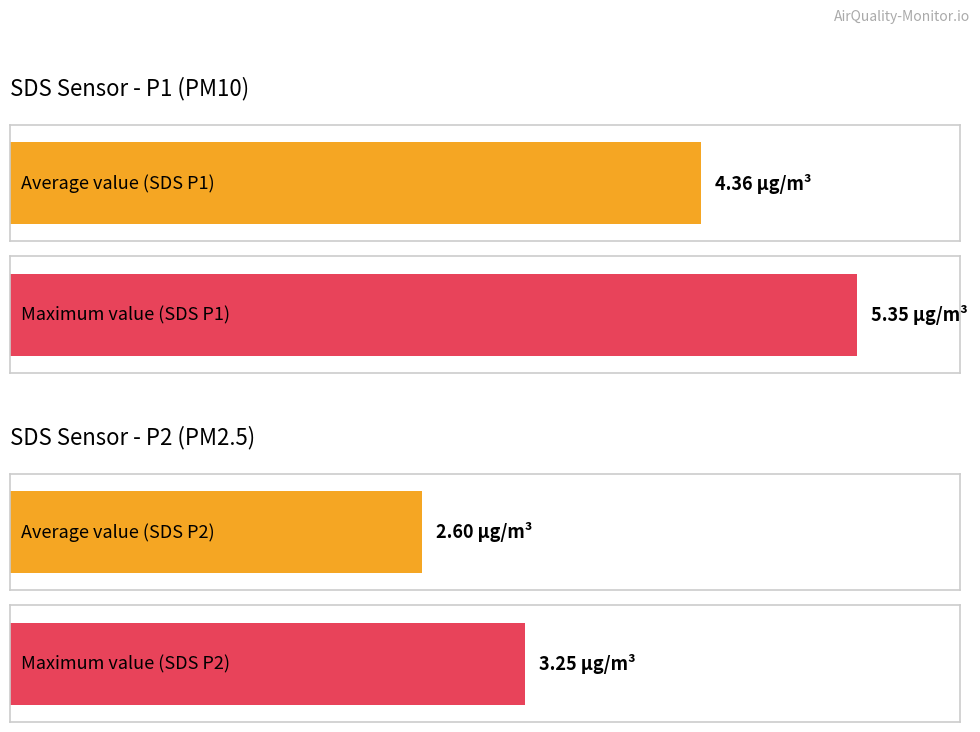

Rank the series at 00:15 from highest to lowest value.

SDS_P1, SDS_P2